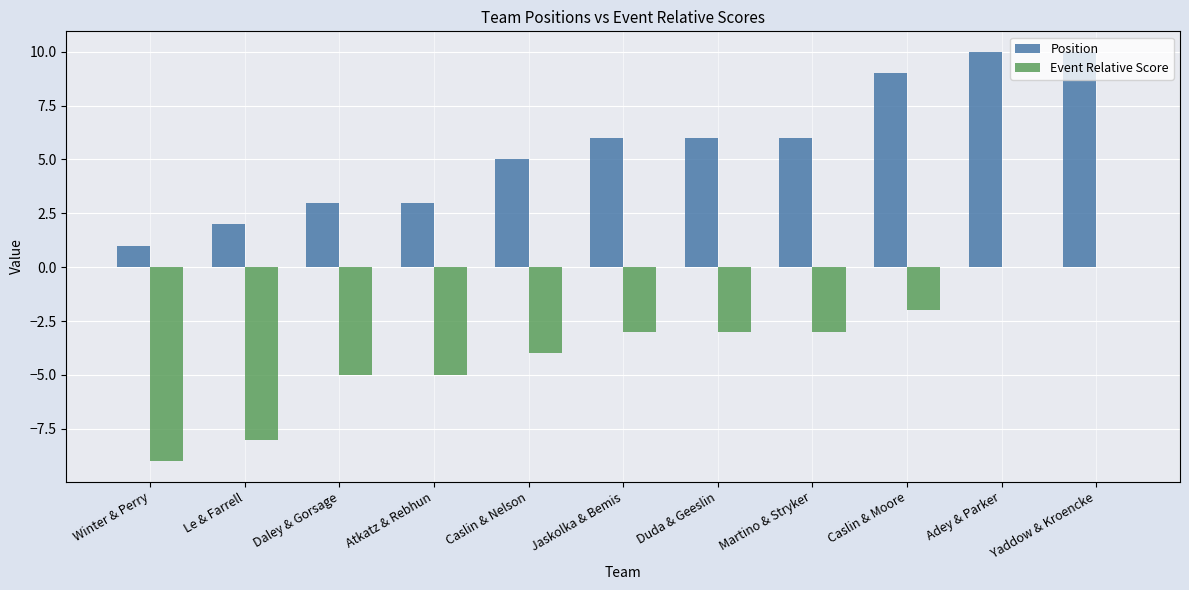

Reading left to right, transcribe all the data shown in this chart.

Position: Winter & Perry=1	Le & Farrell=2	Daley & Gorsage=3	Atkatz & Rebhun=3	Caslin & Nelson=5	Jaskolka & Bemis=6	Duda & Geeslin=6	Martino & Stryker=6	Caslin & Moore=9	Adey & Parker=10	Yaddow & Kroencke=10
Event Relative Score: Winter & Perry=-9	Le & Farrell=-8	Daley & Gorsage=-5	Atkatz & Rebhun=-5	Caslin & Nelson=-4	Jaskolka & Bemis=-3	Duda & Geeslin=-3	Martino & Stryker=-3	Caslin & Moore=-2	Adey & Parker=0	Yaddow & Kroencke=0